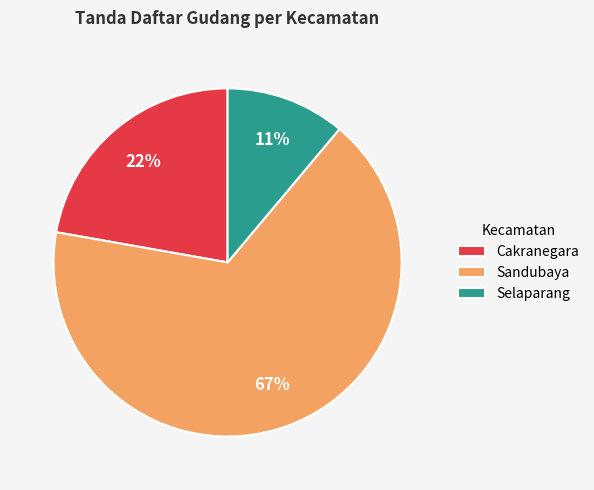

How many segments does this pie chart have?

3